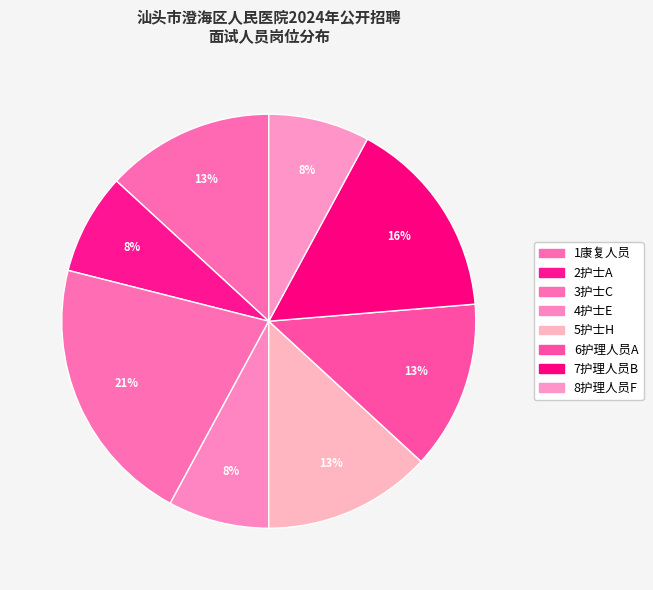

How many slices are in this pie chart?

8